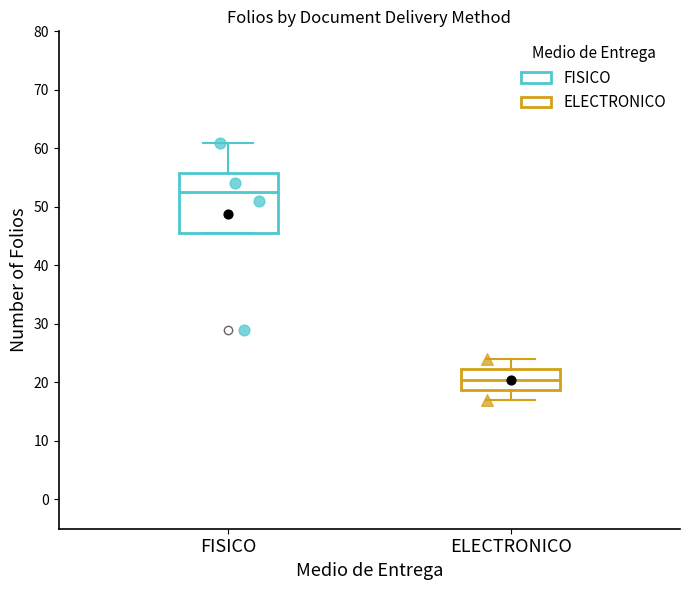

Which box is the tallest, from its lower edge to its upper edge?

FISICO